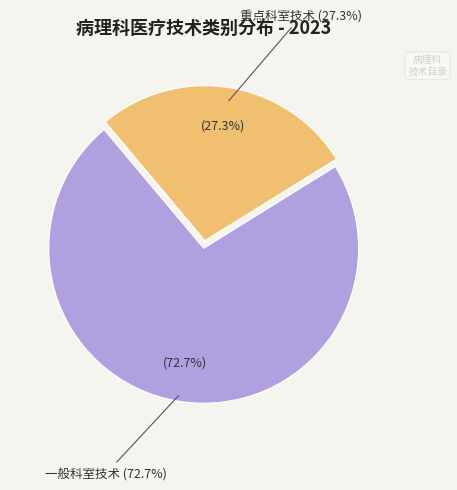

What is the smallest slice in the pie chart?

重点科室技术